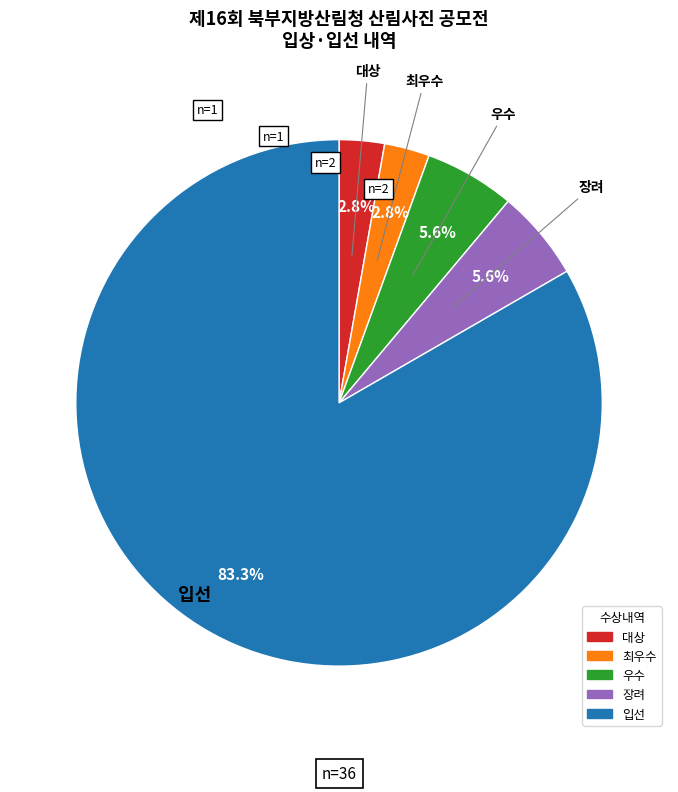

Which category has the biggest portion of the pie?

입선